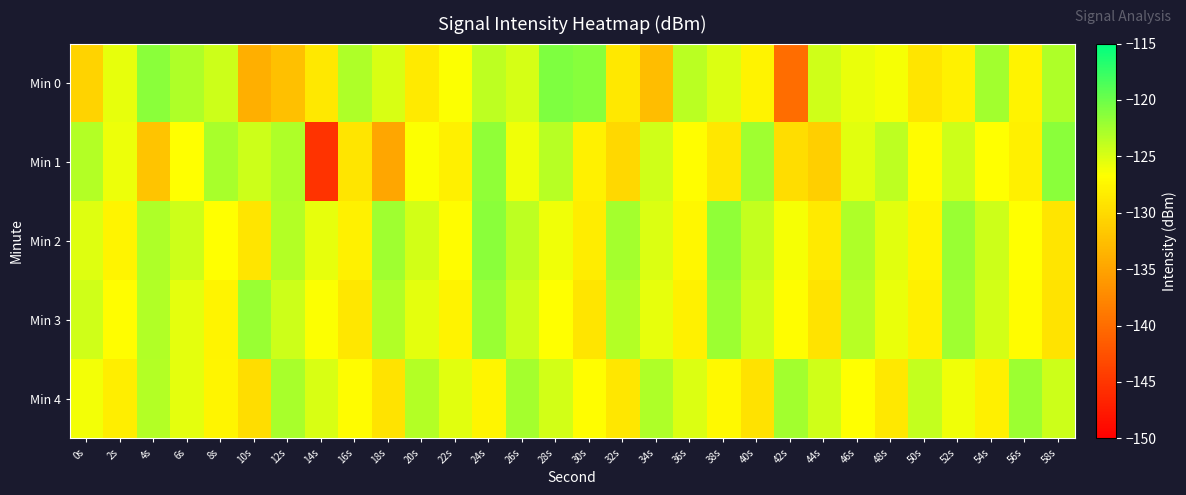

Between 0s and 28s, which series saw the biggest shift?

Min 0